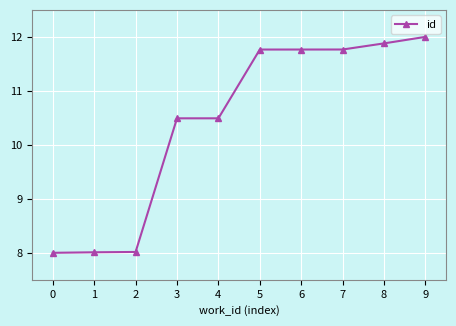

What is the difference between the maximum and minimum values?

4.0